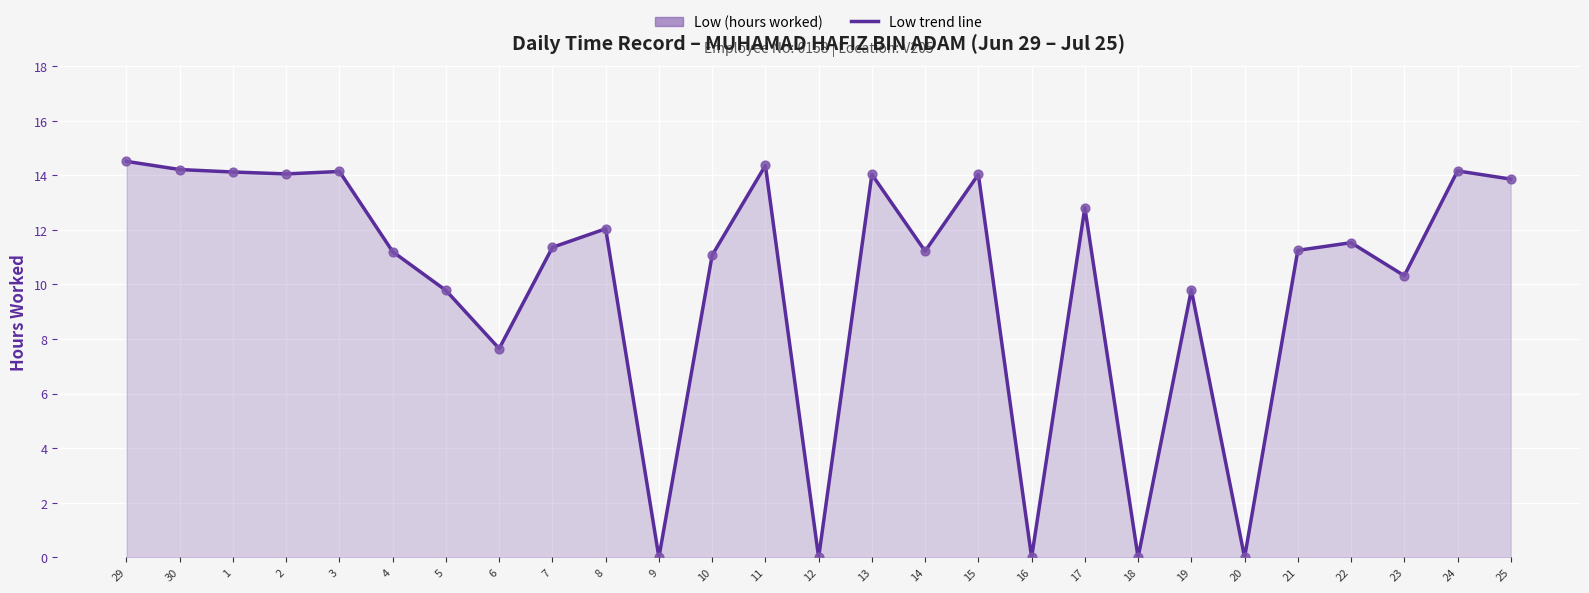

Between 1 and 23, which is larger?

1